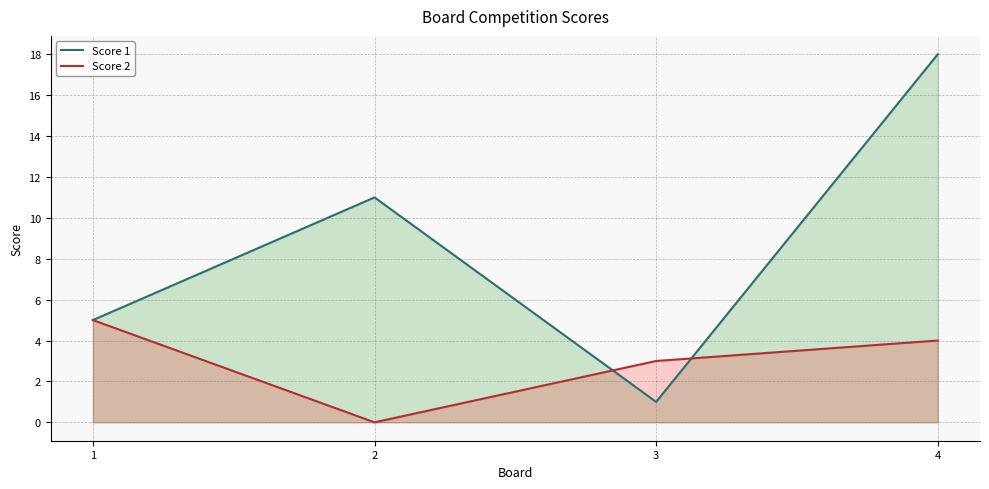

Which series has the largest total across all categories?

Score 1